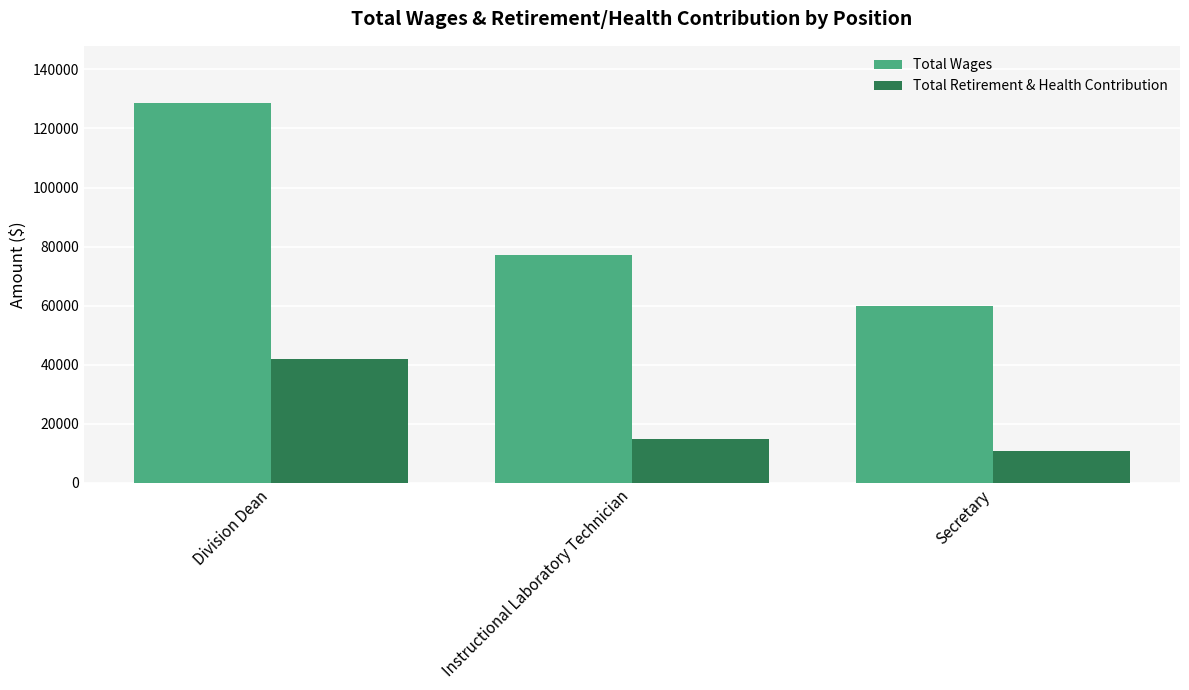

Reading right to left, what are all the values shown in this chart?

Total Wages: Secretary=60021	Instructional Laboratory Technician=77177	Division Dean=128656
Total Retirement & Health Contribution: Secretary=10791	Instructional Laboratory Technician=14949	Division Dean=41934